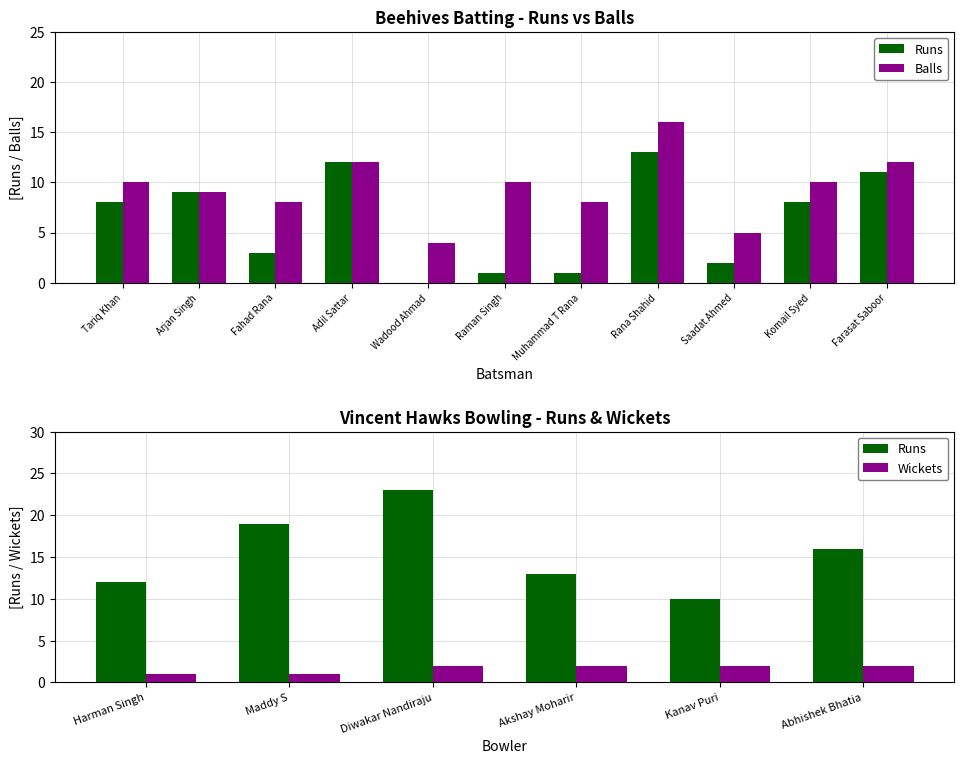

Between Arjan Singh and Adil Sattar, which series saw the biggest shift?

Runs